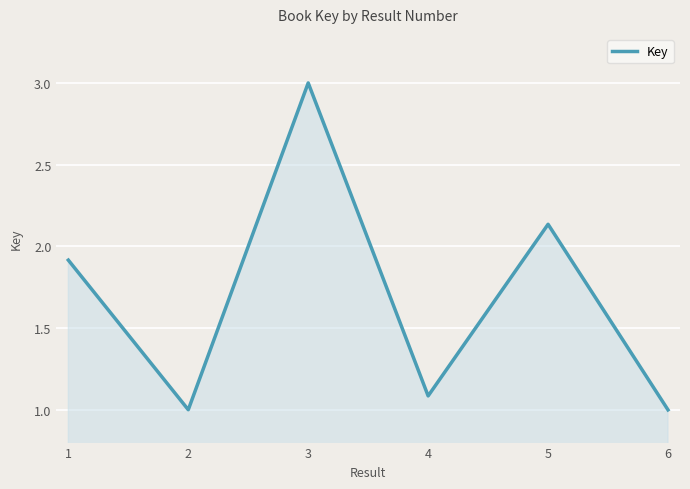

How many interior local peaks (higher than both neighbors) does the data have?

2